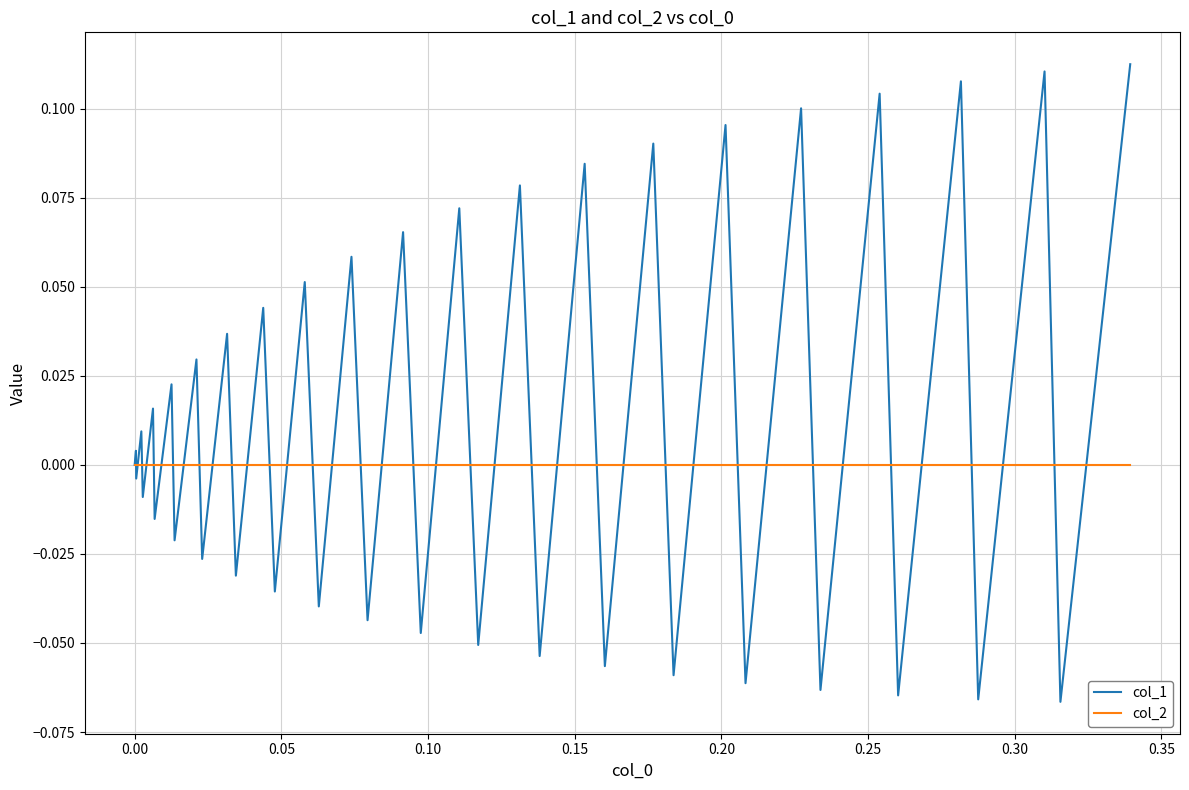

Which series has the largest total across all categories?

col_1